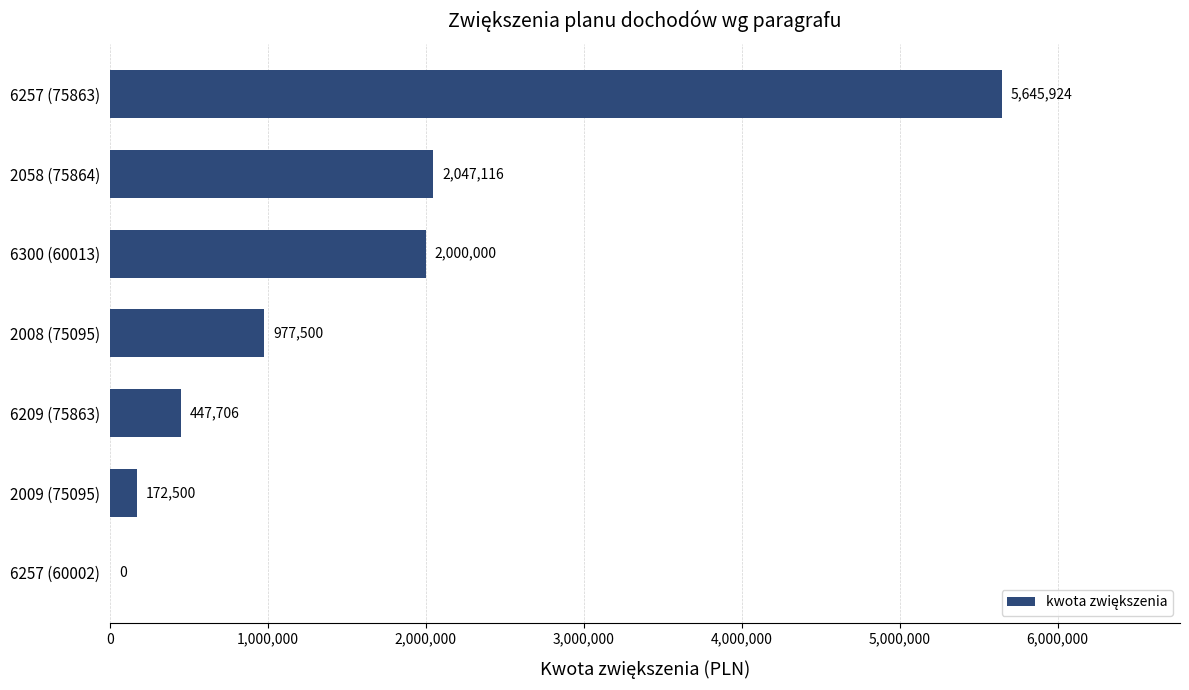

True or false: the data shows -2119945 at 6257 (60002).

False